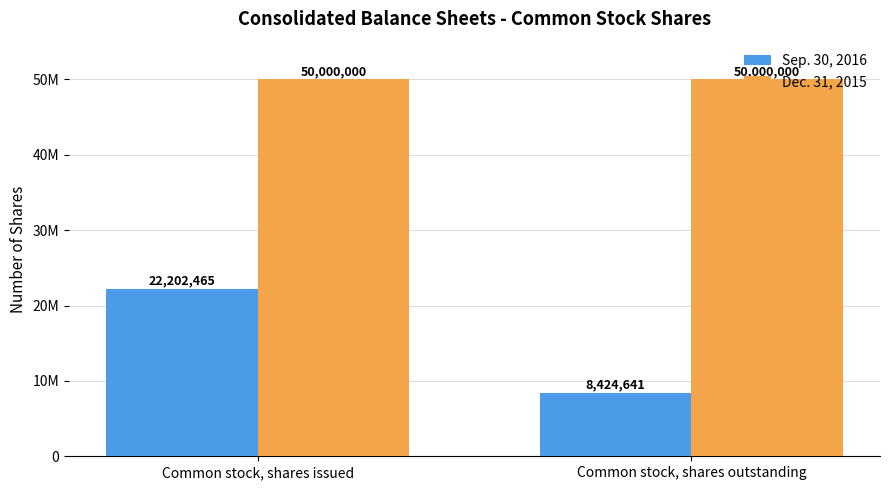

What is the difference between the highest and lowest values at Common stock, shares outstanding?

41575359